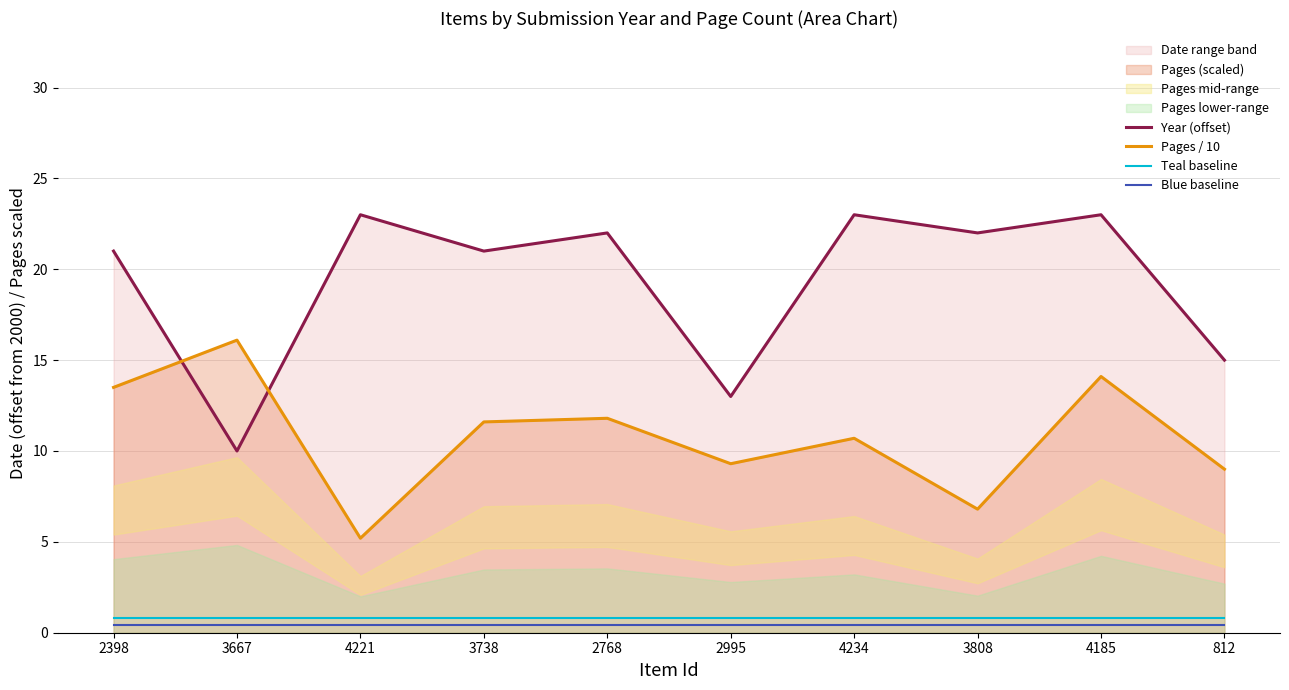

What is the value of the Blue baseline point at the 5th from the left?

0.4